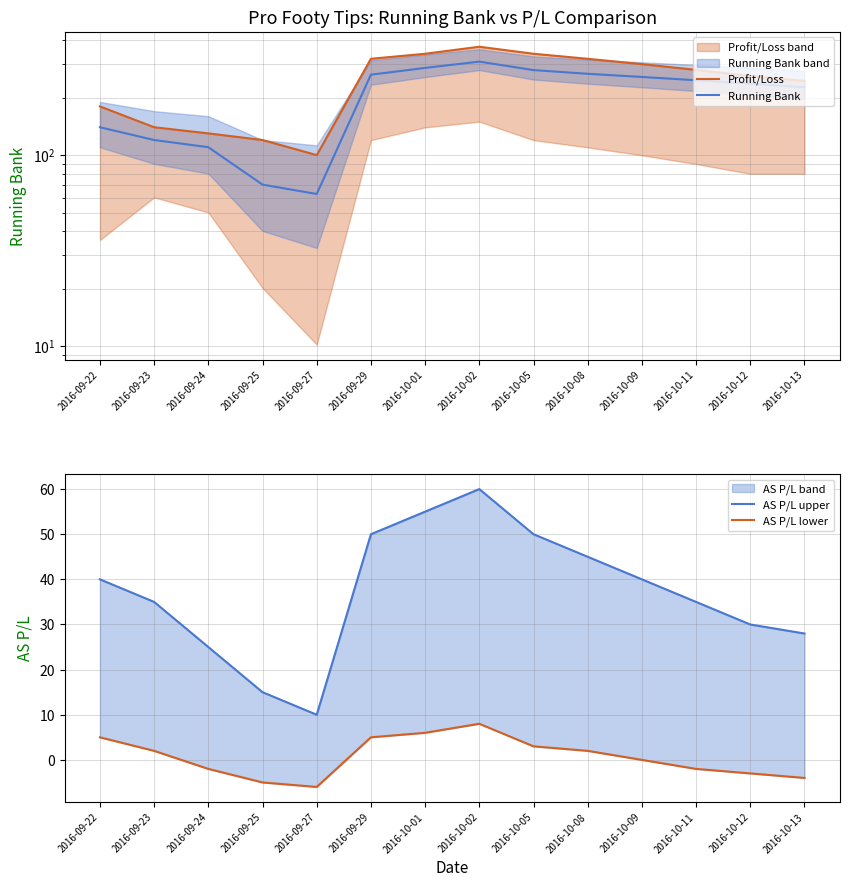

What is the label of the 8th point from the left?

2016-10-02